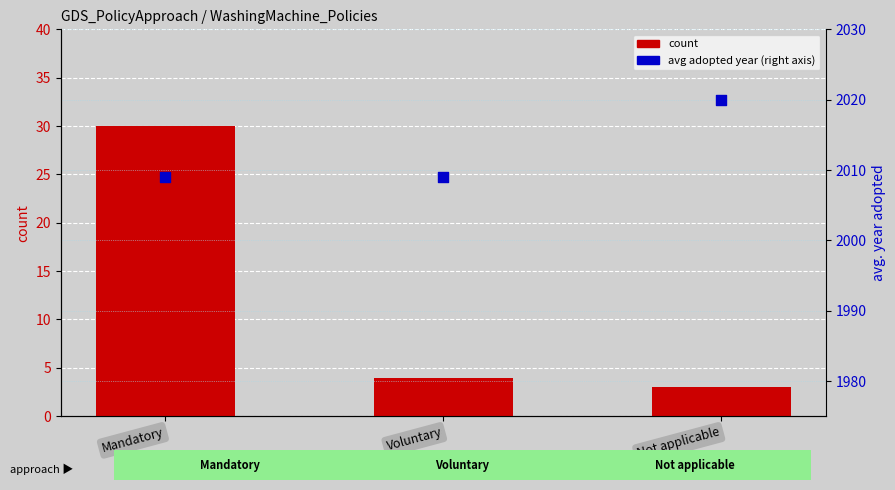

Which series reaches the maximum Y coordinate?

avg adopted year